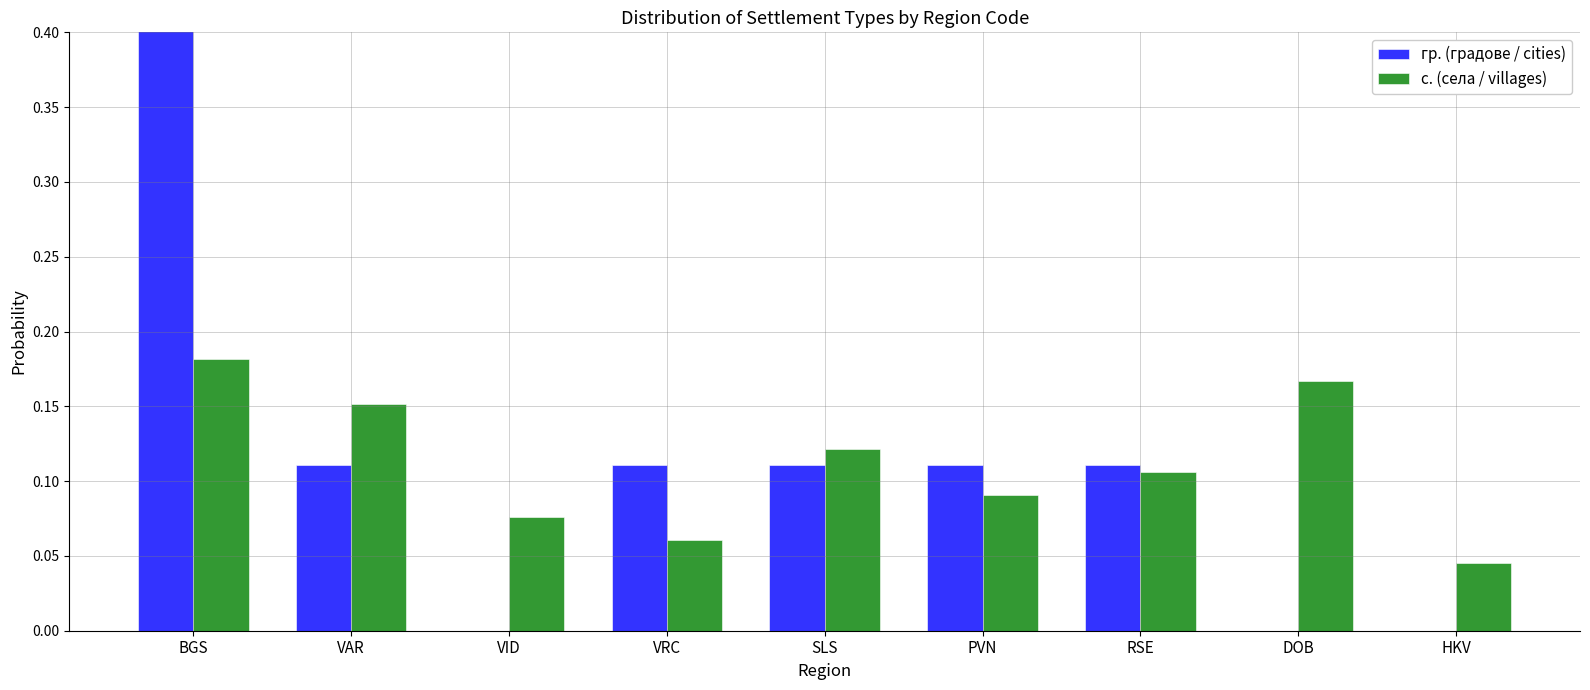

Reading right to left, list all the values displayed in this chart.

гр. (градове / cities): 0.0	0.0	0.1	0.1	0.1	0.1	0.0	0.1	0.4
с. (села / villages): 0.0	0.2	0.1	0.1	0.1	0.1	0.1	0.2	0.2